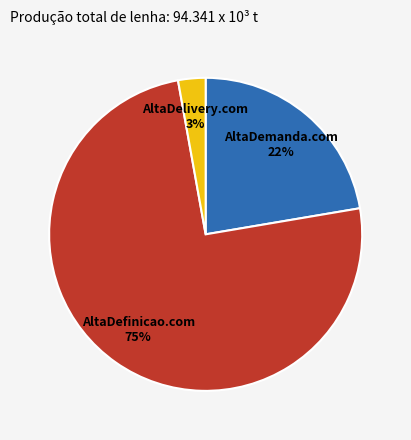

Is AltaDemanda.com the majority of the pie?

No